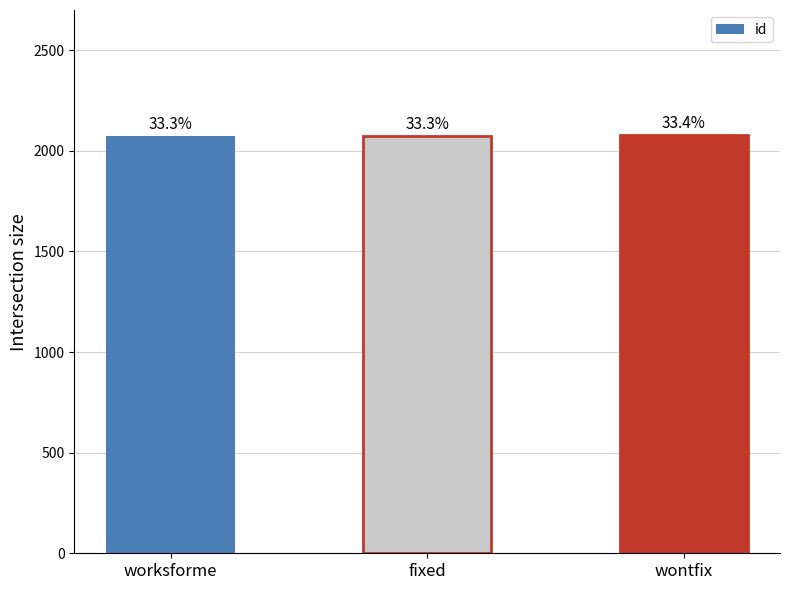

What is the label of the 3rd bar from the left?

wontfix